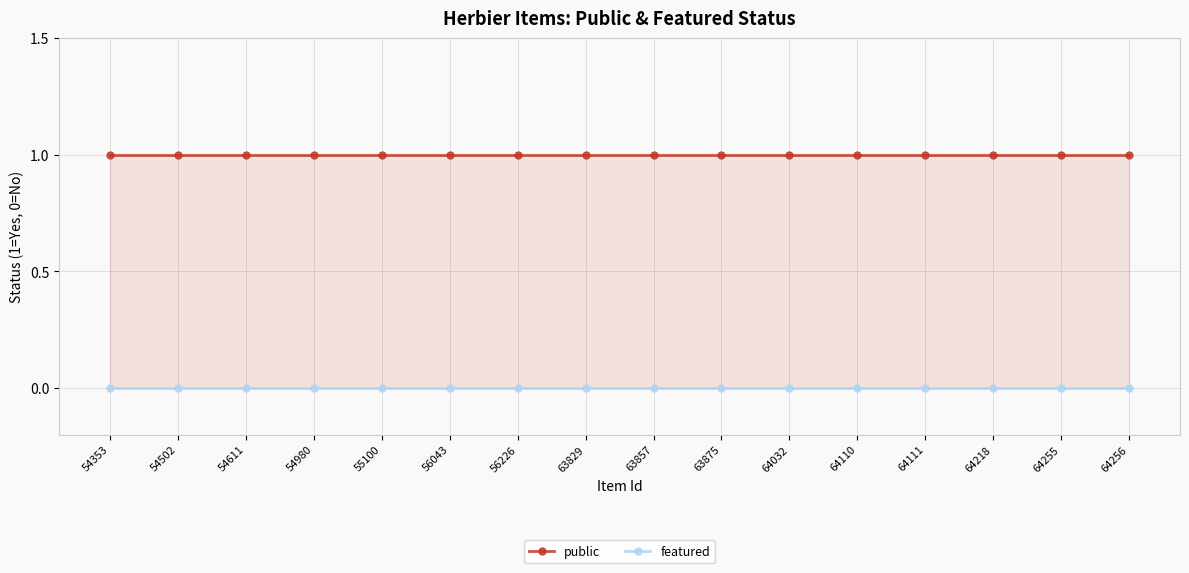

Read the public value at 64218.

1